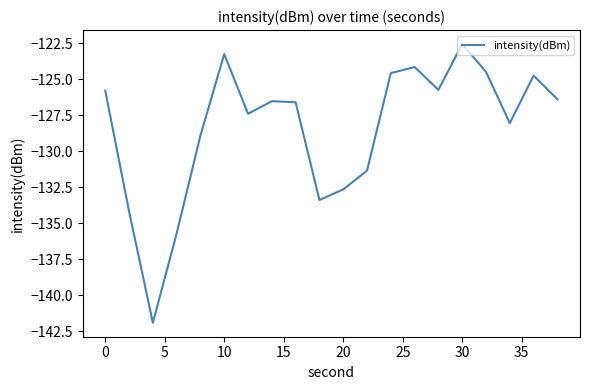

How many values exceed -126?

8